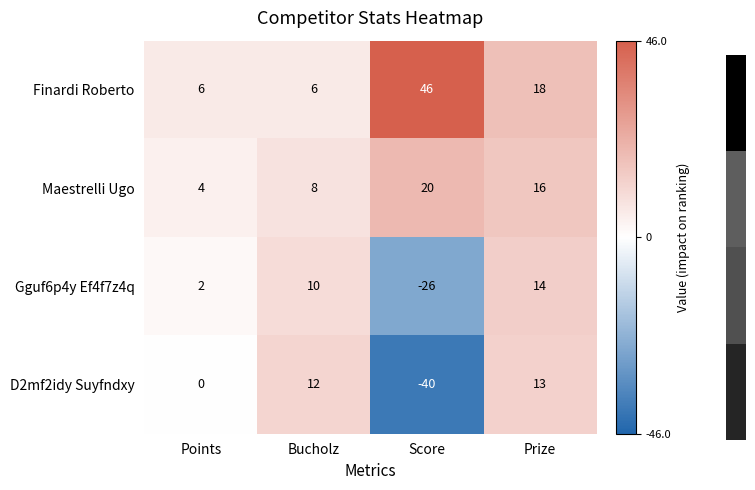

At which label is Finardi Roberto closest to 26?

Prize